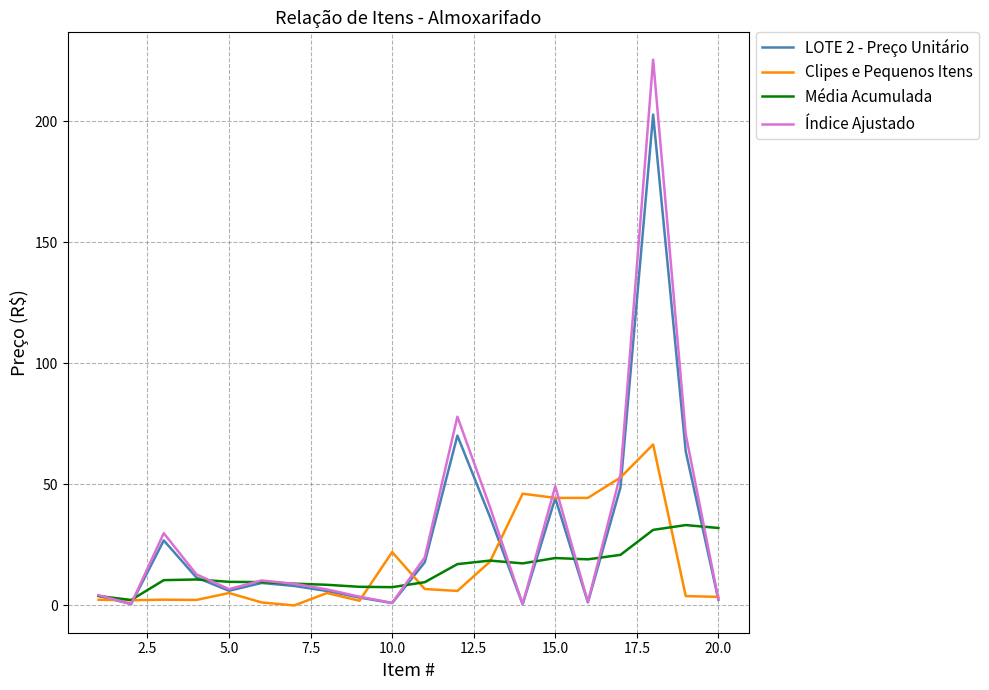

What is the maximum value for LOTE 2 - Preço Unitário?

202.7